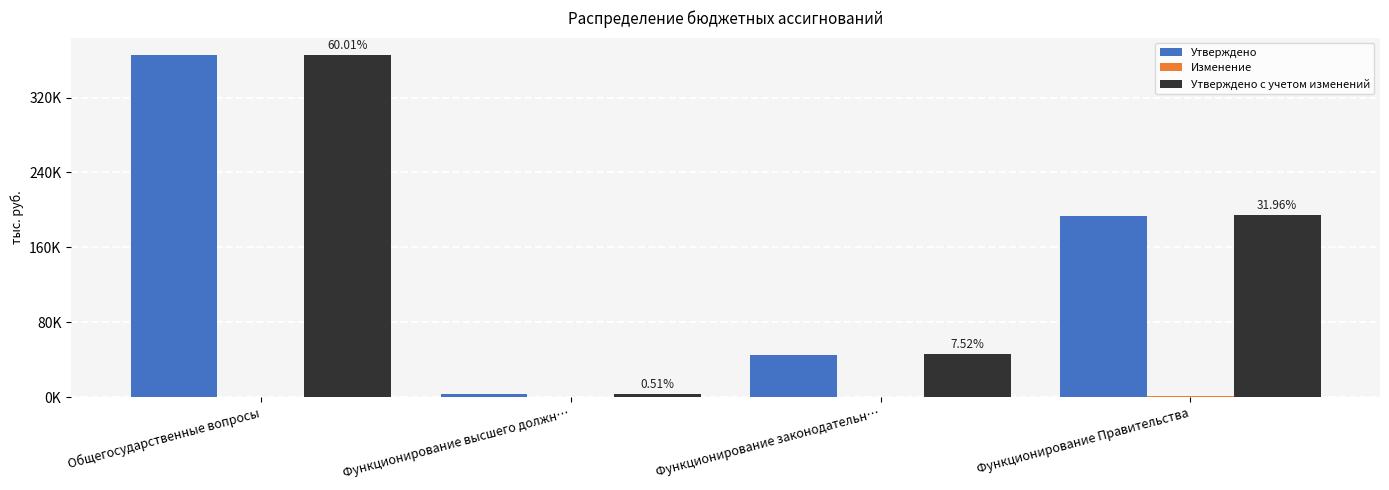

The value of Утверждено at Функционирование законодательн… is 25907.9. True or false?

False